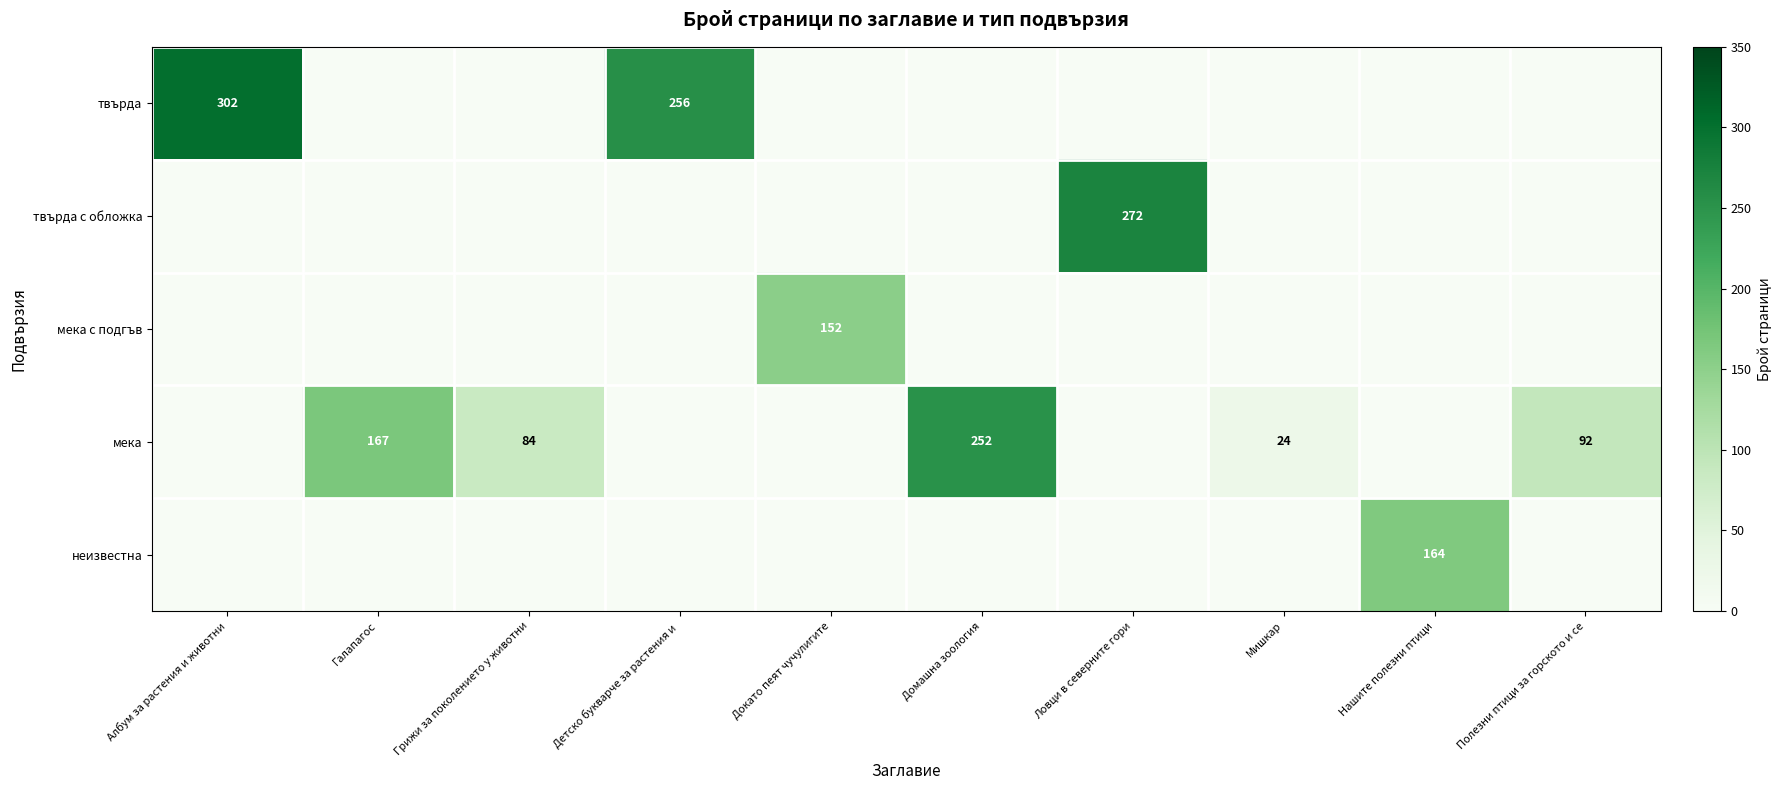

What is the spread (max minus min) of values at Албум за растения и животни?

302